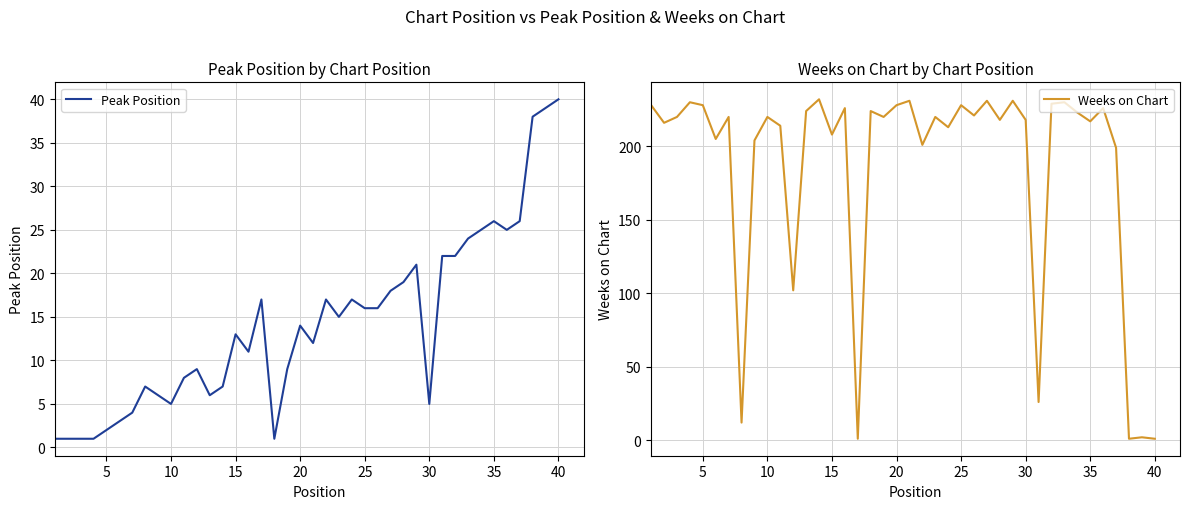

Reading left to right, extract all data points from this chart.

Peak Position: 1	1	1	1	2	3	4	7	6	5	8	9	6	7	13	11	17	1	9	14	12	17	15	17	16	16	18	19	21	5	22	22	24	25	26	25	26	38	39	40
Weeks on Chart: 228	216	220	230	228	205	220	12	204	220	214	102	224	232	208	226	1	224	220	228	231	201	220	213	228	221	231	218	231	218	26	229	230	223	217	226	199	1	2	1